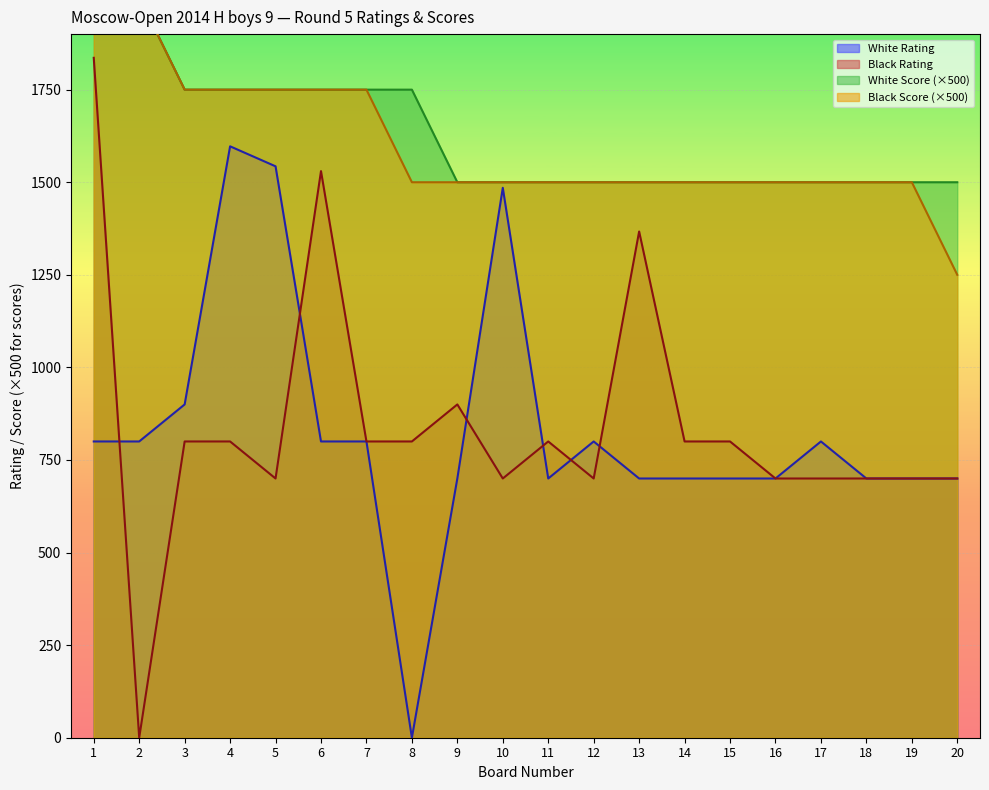

How many positive values does the White Rating series have?

19